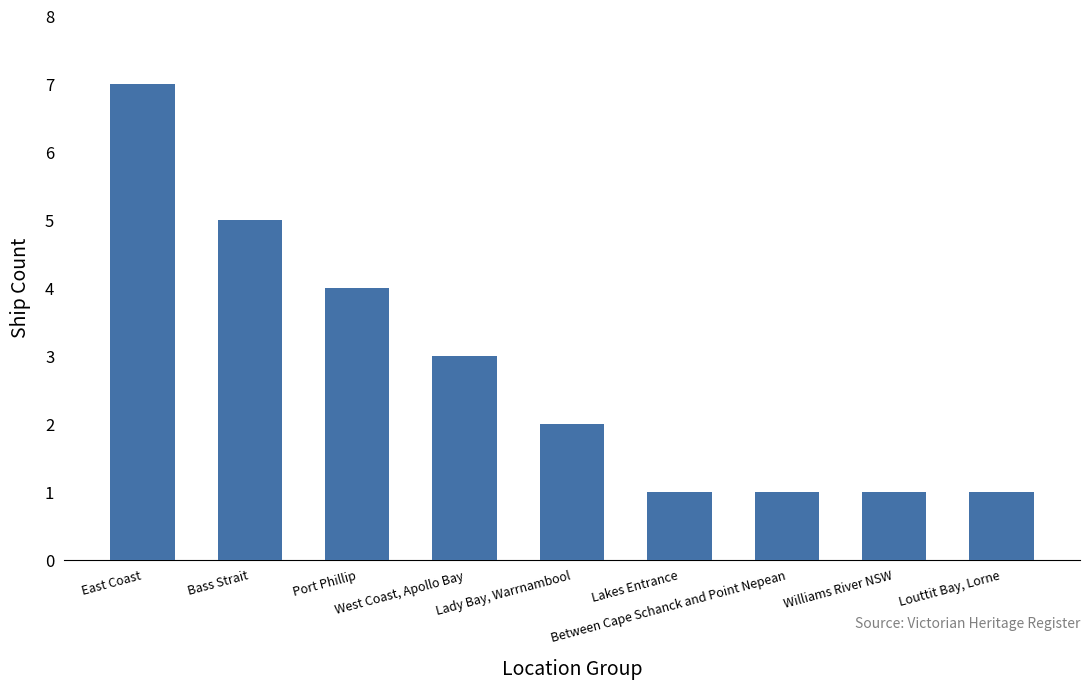

What is the difference between the maximum and second lowest values?

6